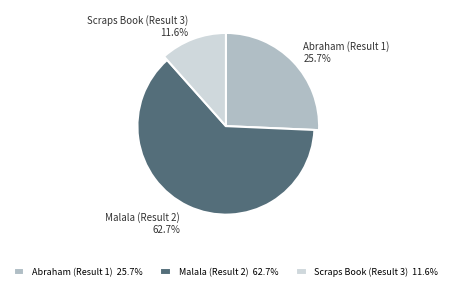

Which slice is the smallest?

Scraps Book (Result 3)